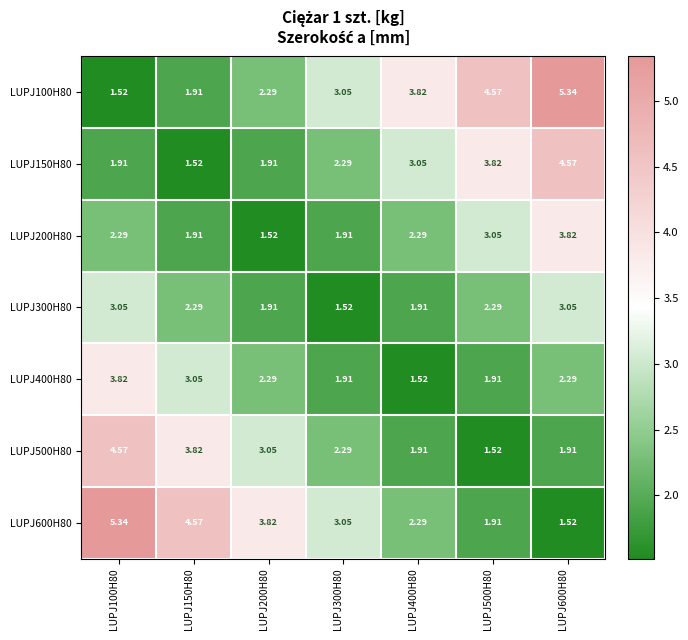

How many distinct data groups are displayed?

7